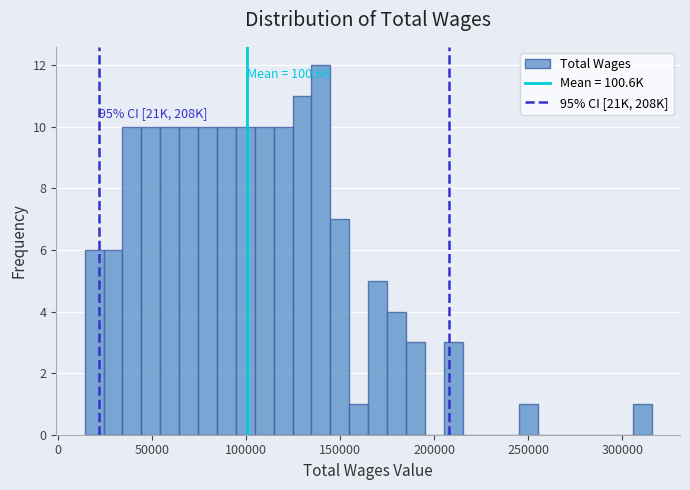

Around what value on the x-axis is the tallest bar? Give the approximate position of its centre, as read against the axis.

140000